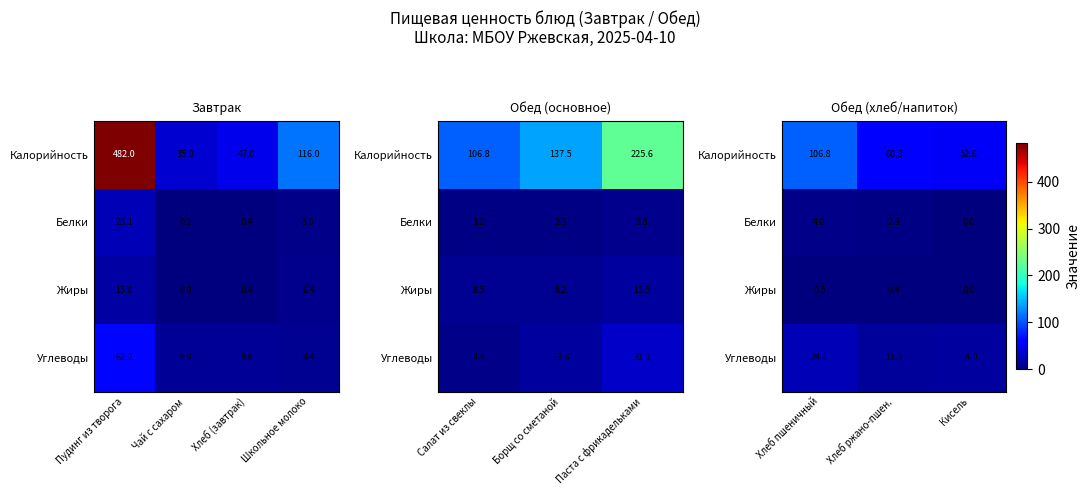

True or false: Углеводы has a value of 33.9 at Хлеб пшеничный.

False